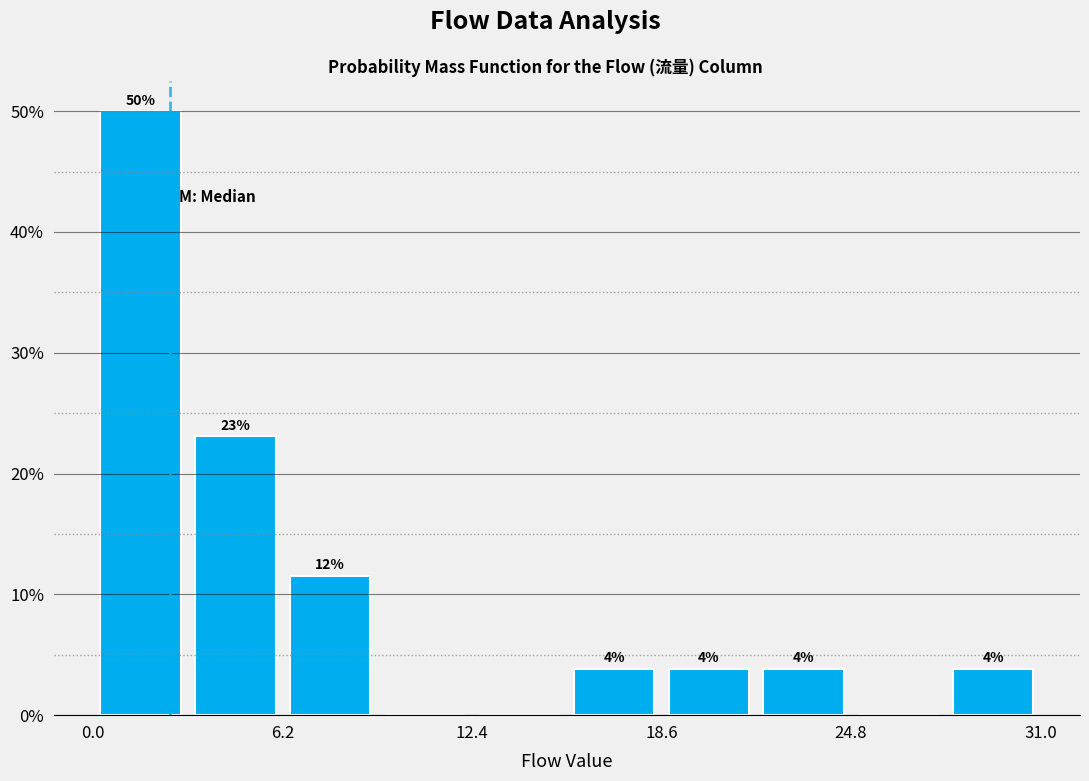

Read against the x-axis, roughly where is the centre of the tallest bar?

2